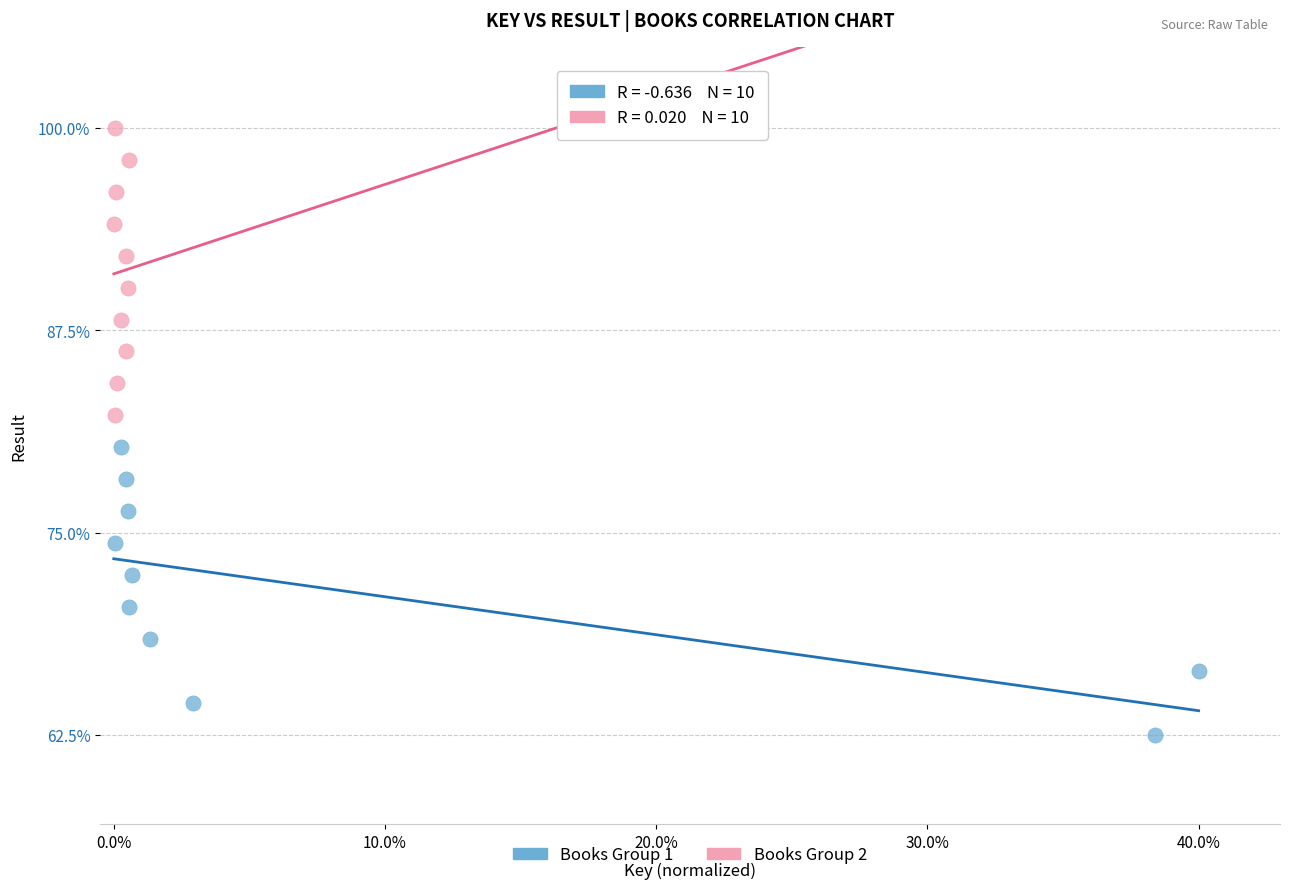

Which series reaches the minimum Y coordinate?

Books Group 1